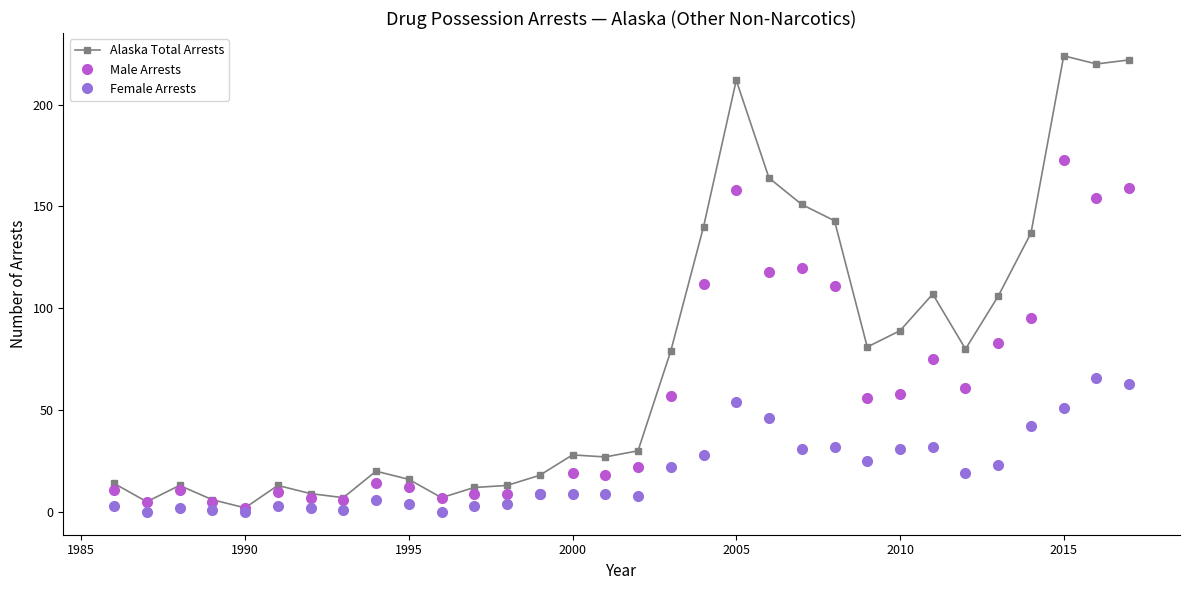

What is the value of the Female Arrests point at the 28th from the left?

23